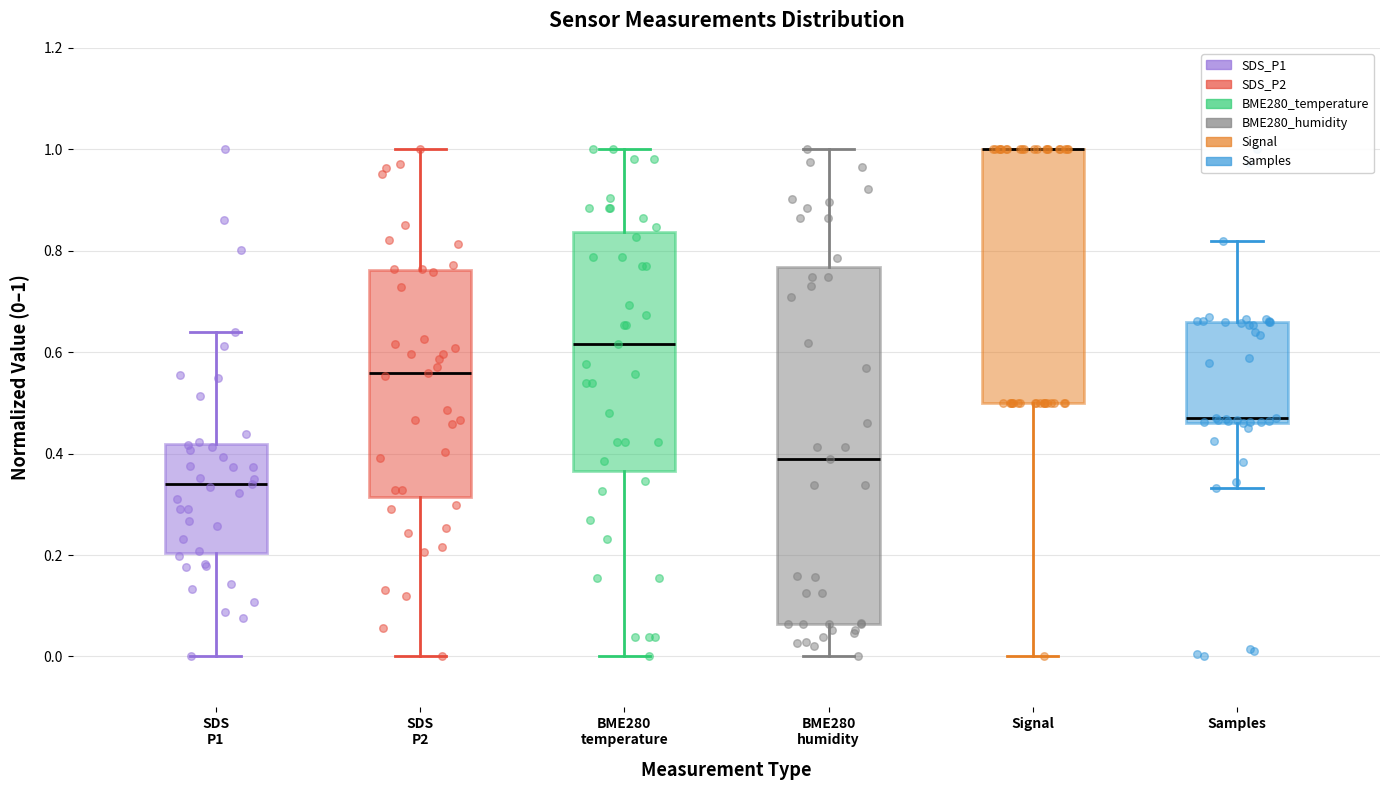

Comparing the boxes themselves (not the whiskers), which one is the tallest?

BME280 humidity